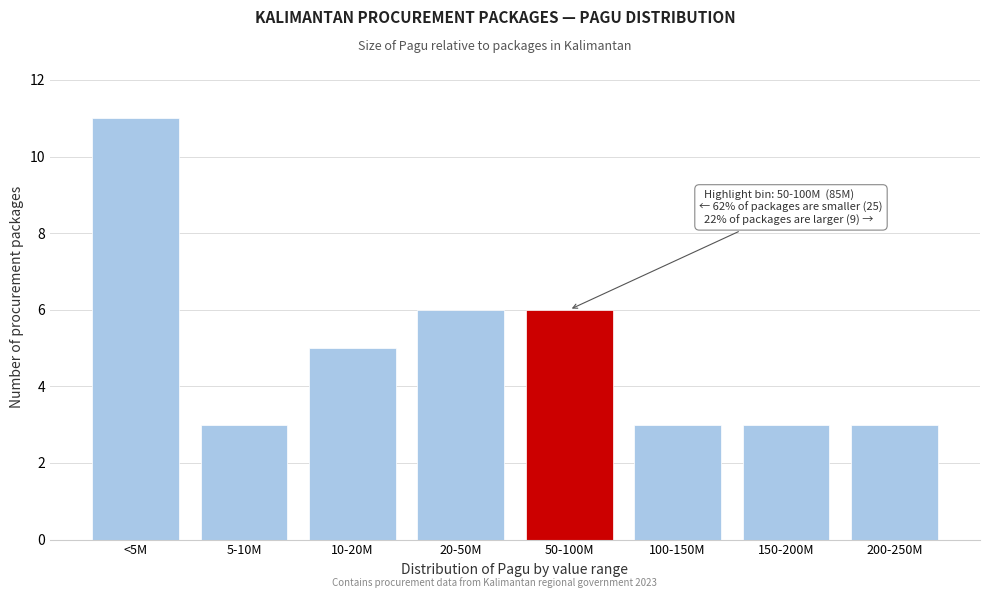

Reading left to right, list all the values displayed in this chart.

<5M=11	5-10M=3	10-20M=5	20-50M=6	50-100M=6	100-150M=3	150-200M=3	200-250M=3